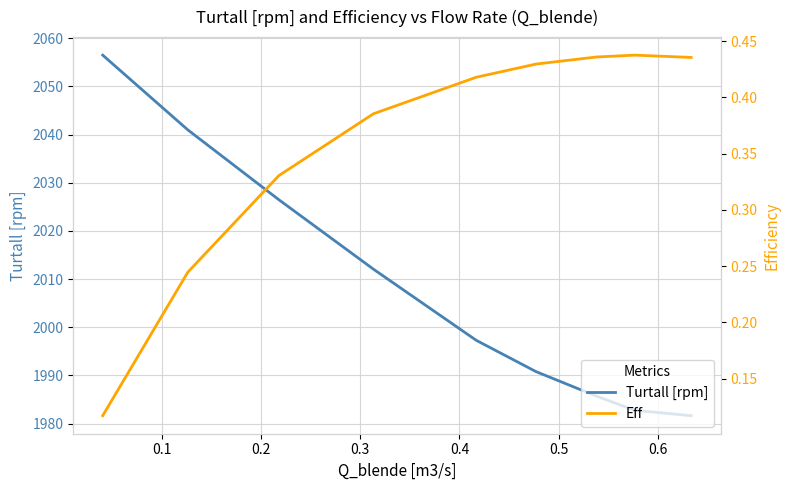

What is the label of the 8th point from the right?

0.1